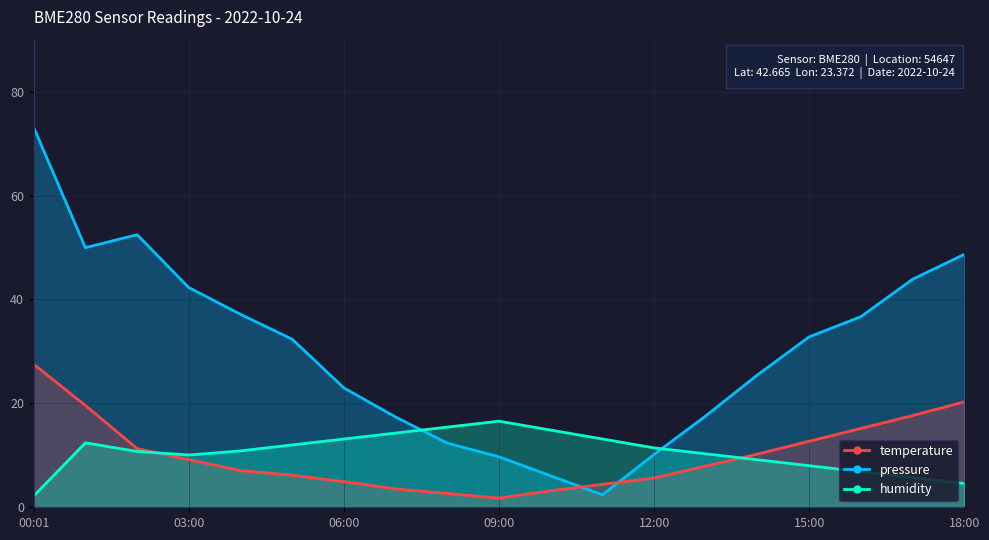

After their last crossing, which series has the higher values: humidity or pressure?

pressure